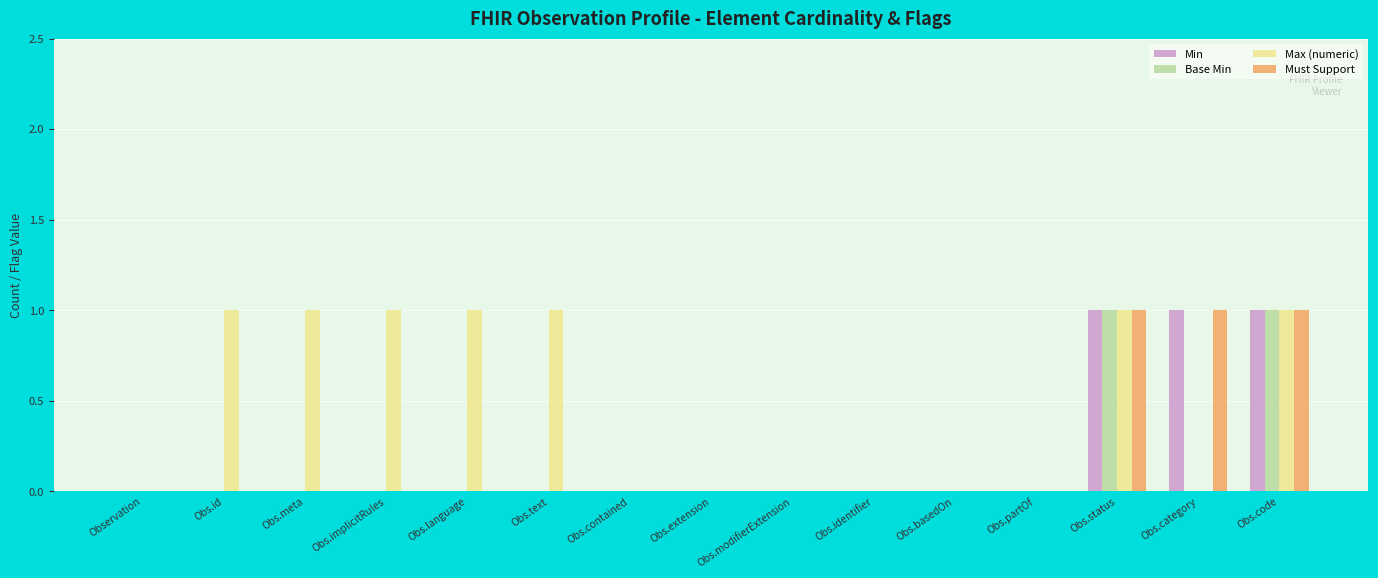

The Min series shows 0 at Obs.id. True or false?

True